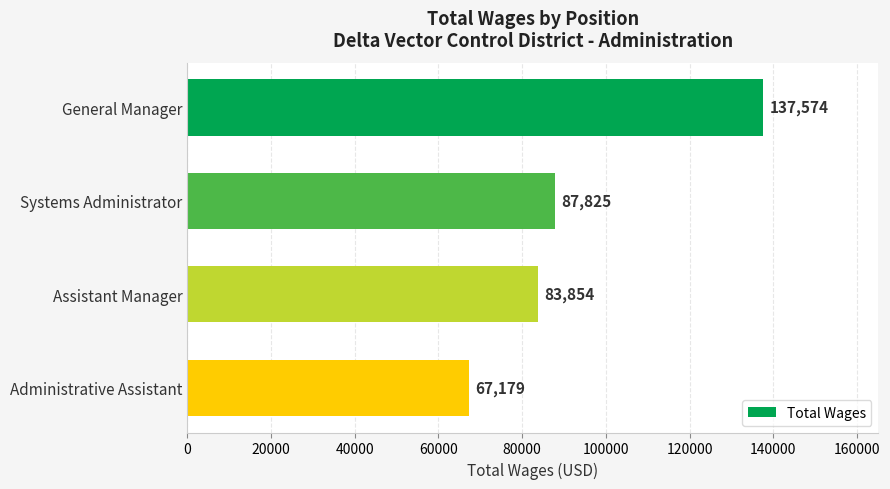

What is the sum of all values?

376432